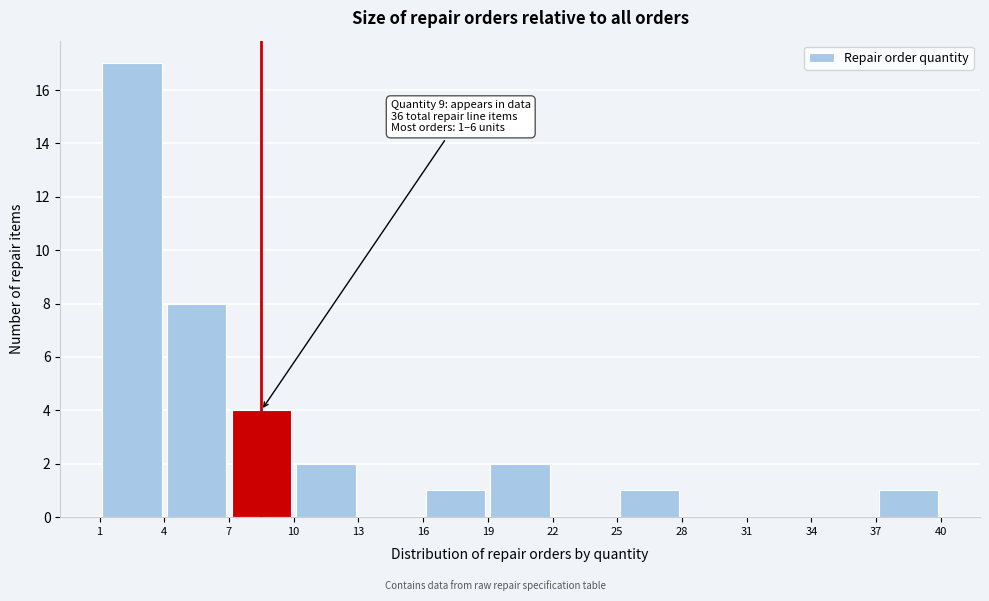

Which range on the x-axis has the tallest bar?

1 to 4